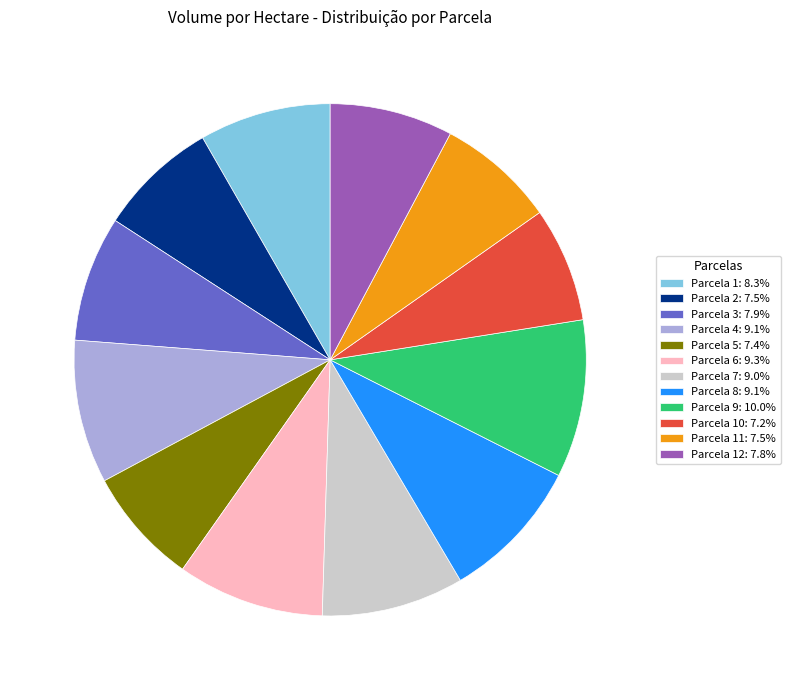

Approximately how many times larger is the value at Parcela 10: 7.2% compared to Parcela 6: 9.3%?

0.8